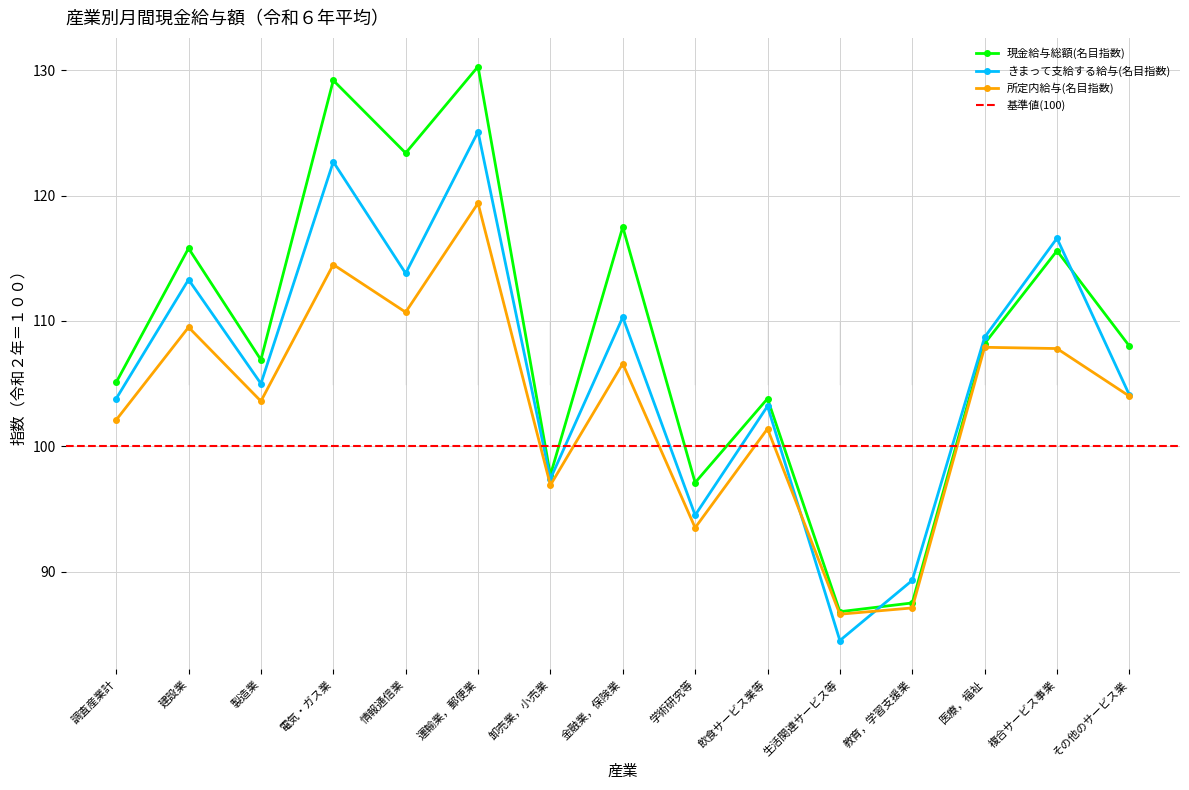

What is the difference between the maximum and minimum values in the 現金給与総額(名目指数) series?

43.5